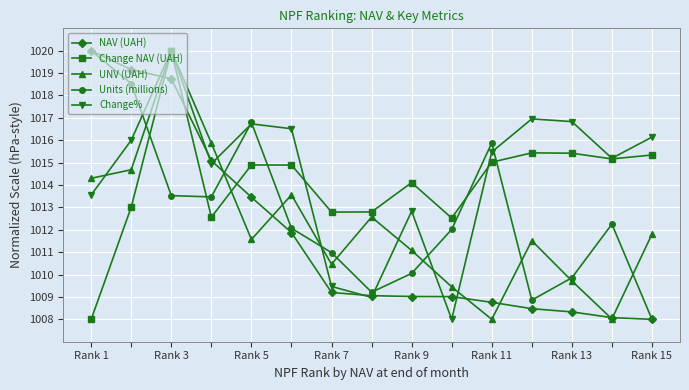

How many intersections are there between Change NAV (UAH) and Units (millions)?

5